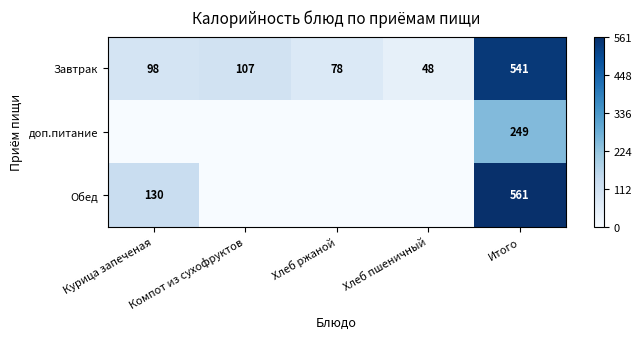

Rank the series at Итого from highest to lowest value.

Обед, Завтрак, доп.питание